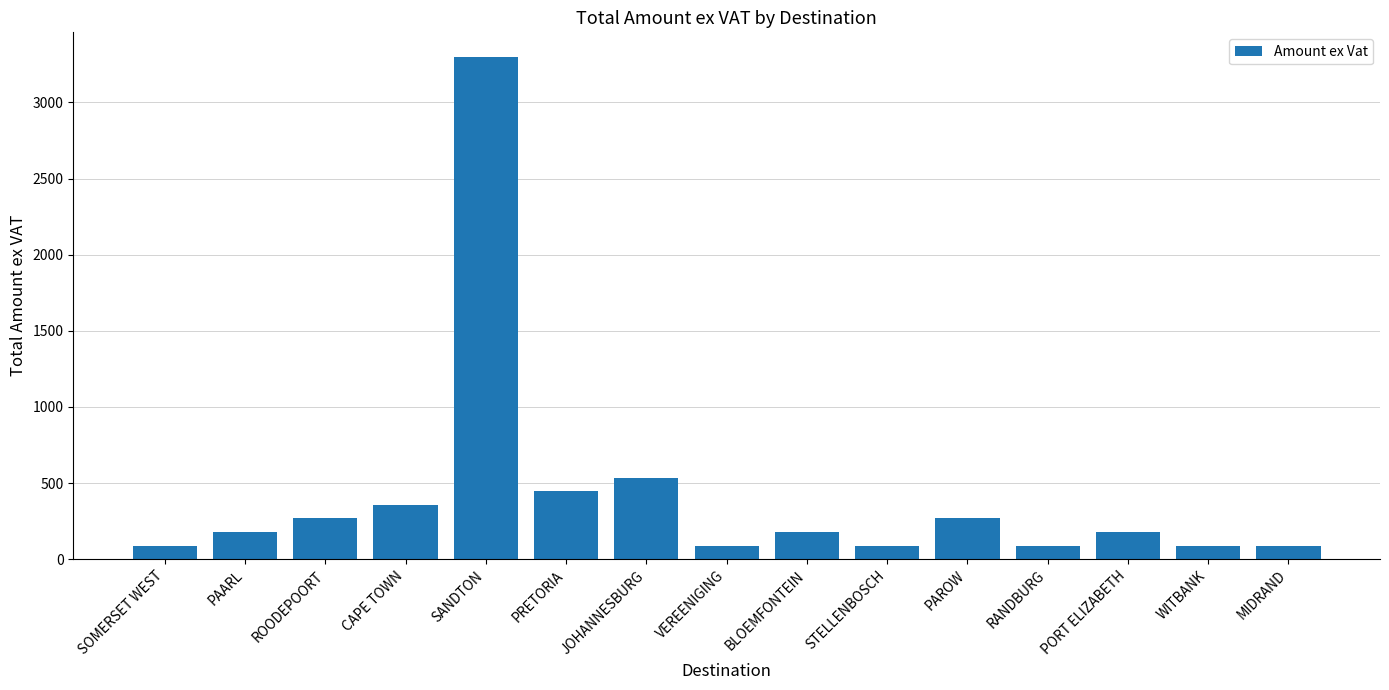

What is the sum of all values?

6234.9